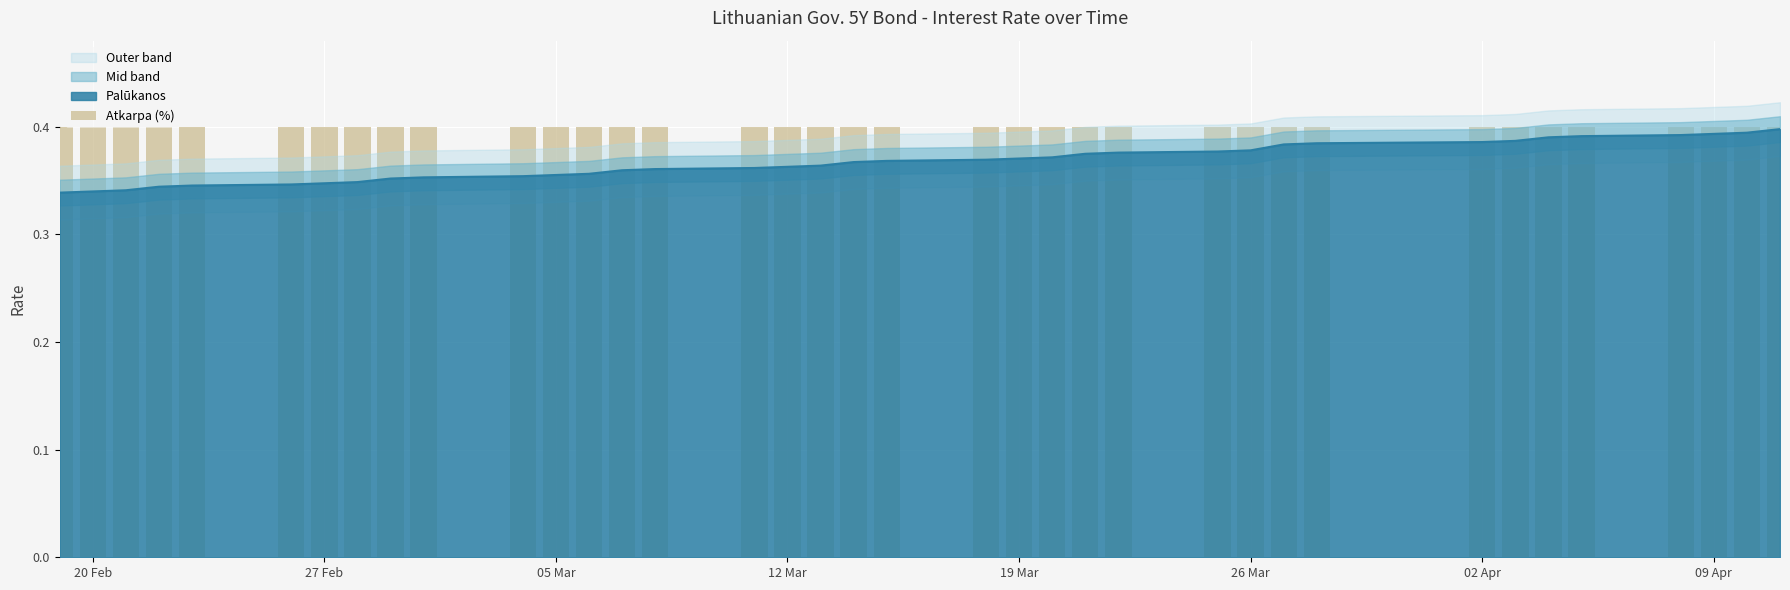

What is the minimum value shown in the chart?

0.3